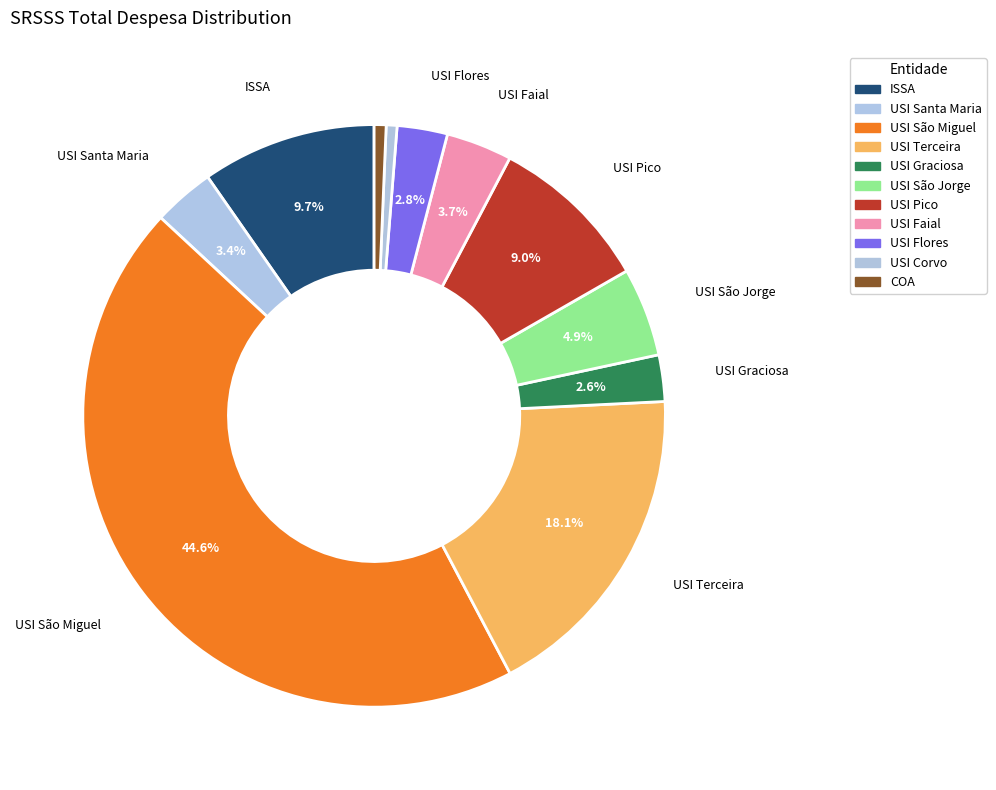

To the nearest percent, what portion does ISSA represent?

10%